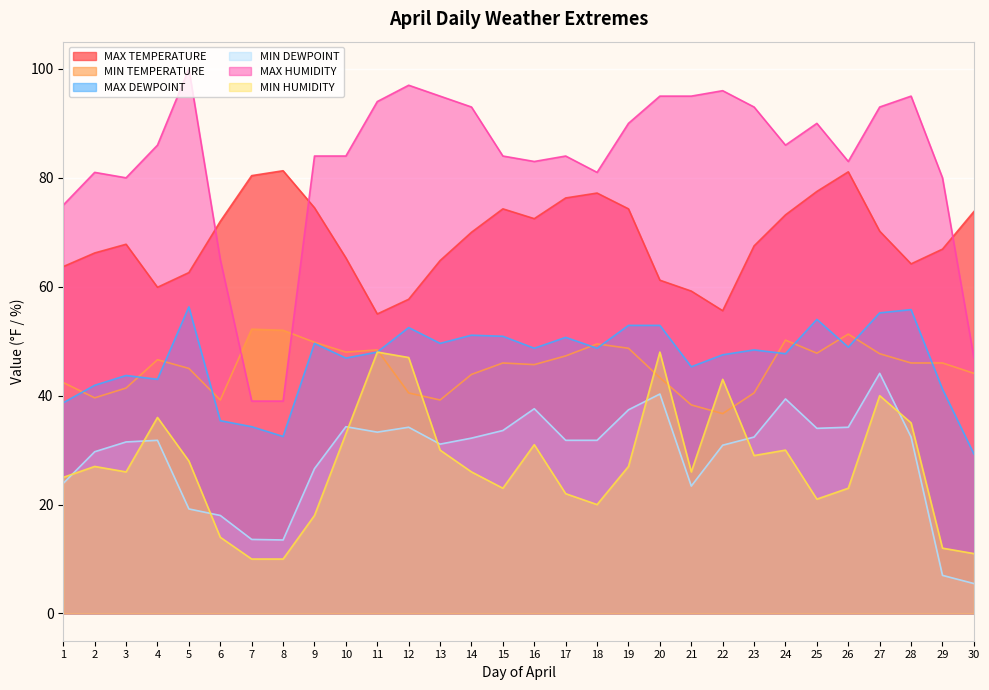

At which category is the sum across all series the highest?

27